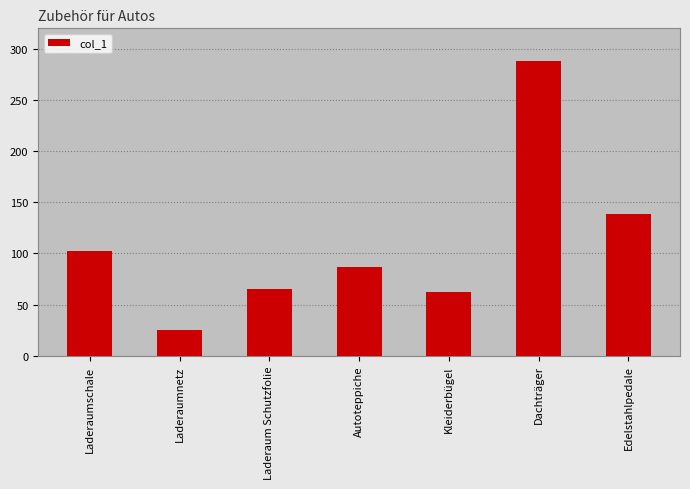

Which category has the highest value across all series?

Dachträger